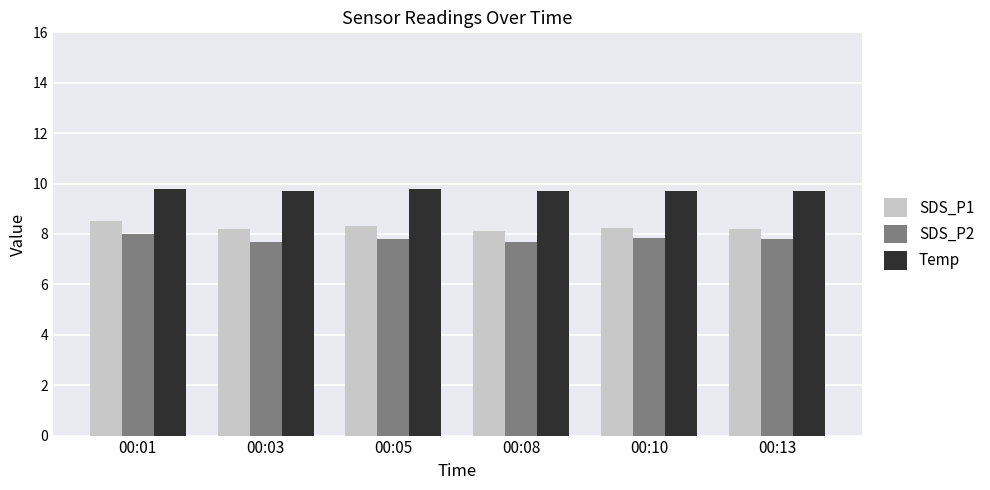

What is the sum of the Temp values at 00:10 and 00:01?

19.5